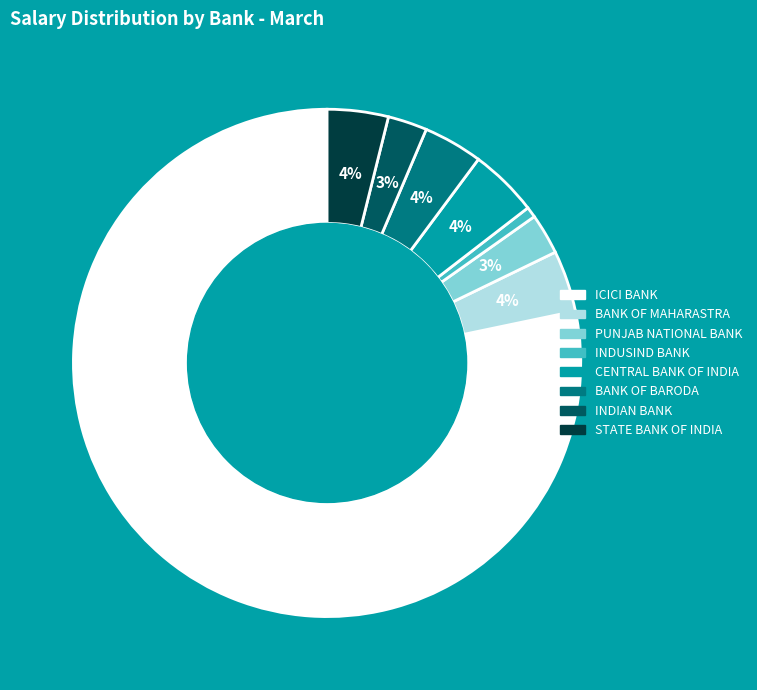

How many segments does this pie chart have?

8